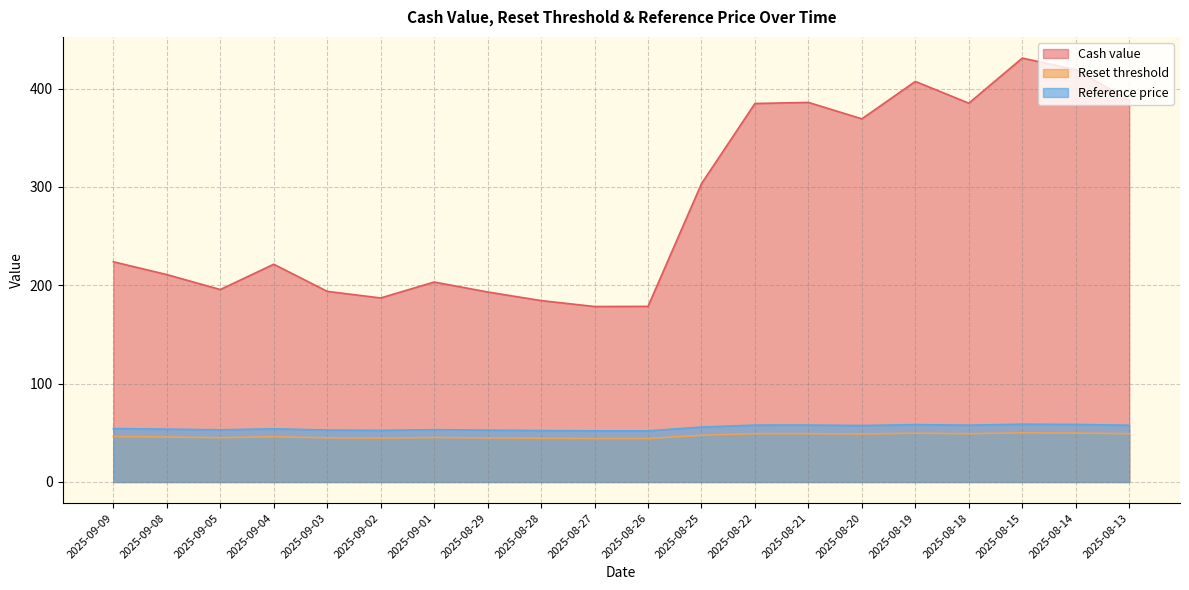

Which series changed the most between 2025-09-08 and 2025-08-25?

Cash value